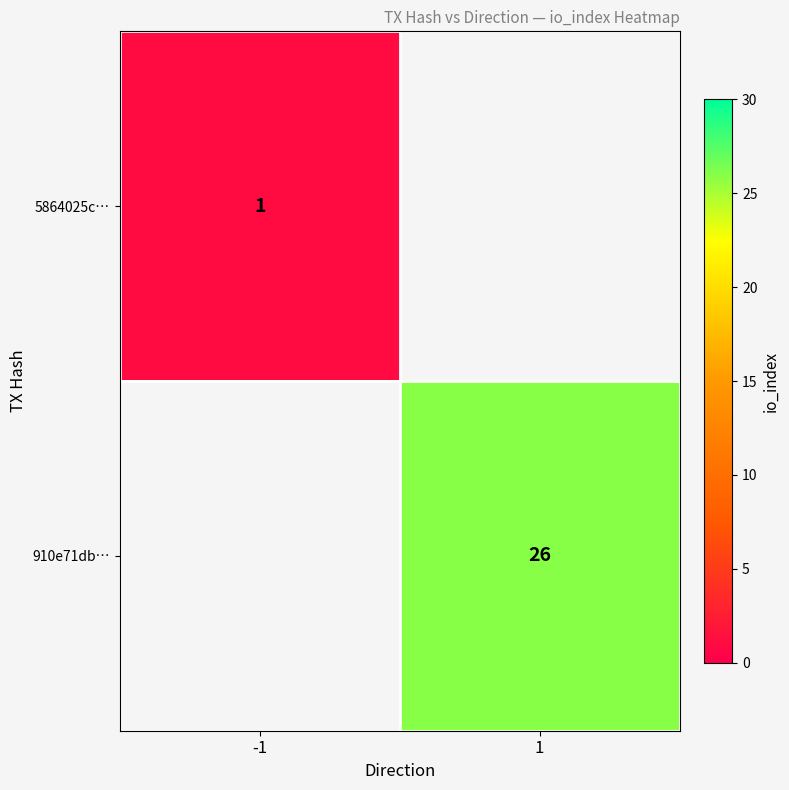

True or false: 910e71db… has a value of 26 at 1.

True